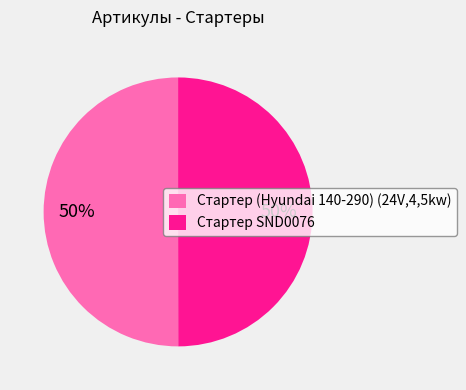

To the nearest percent, what portion does Стартер SND0076 represent?

50%